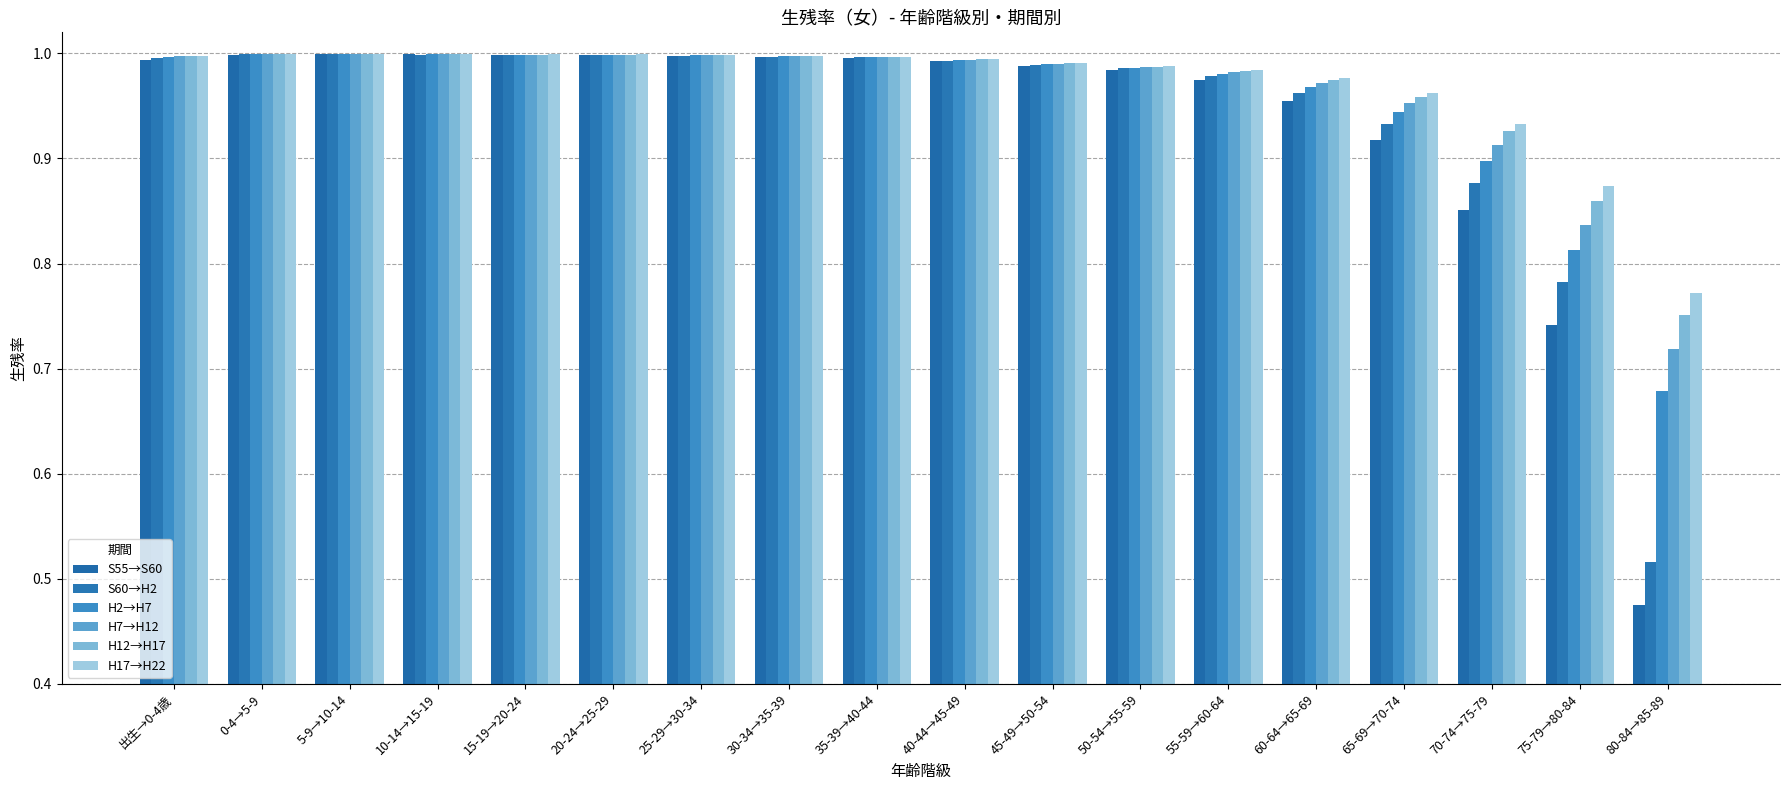

What position from the right is 30-34→35-39?

11